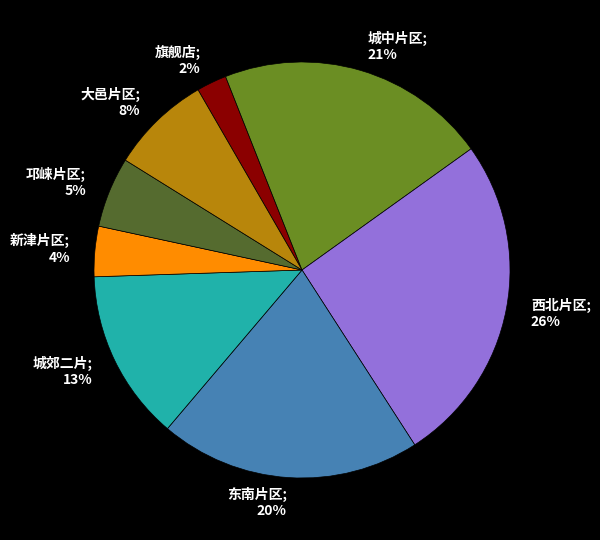

Does any single category account for the majority?

No